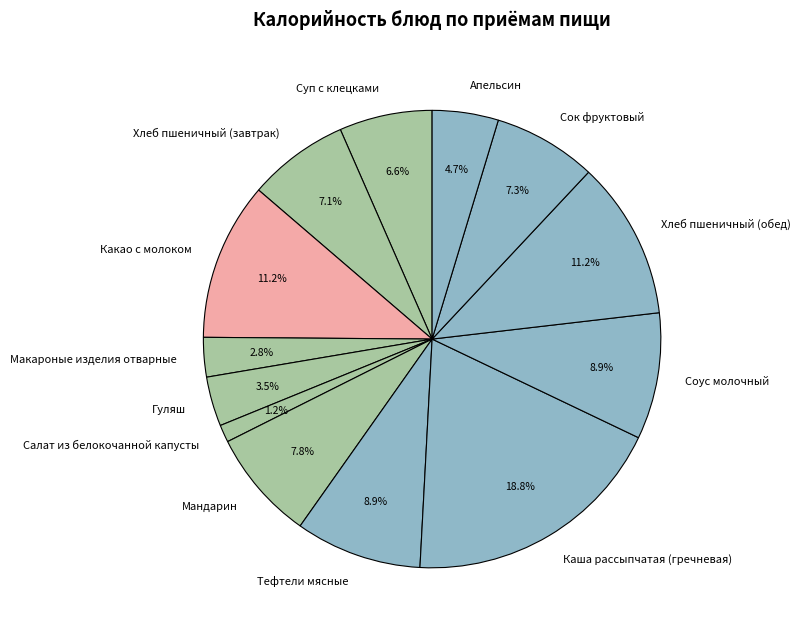

To the nearest percent, what is the difference between the largest and smallest slice percentages?

18%